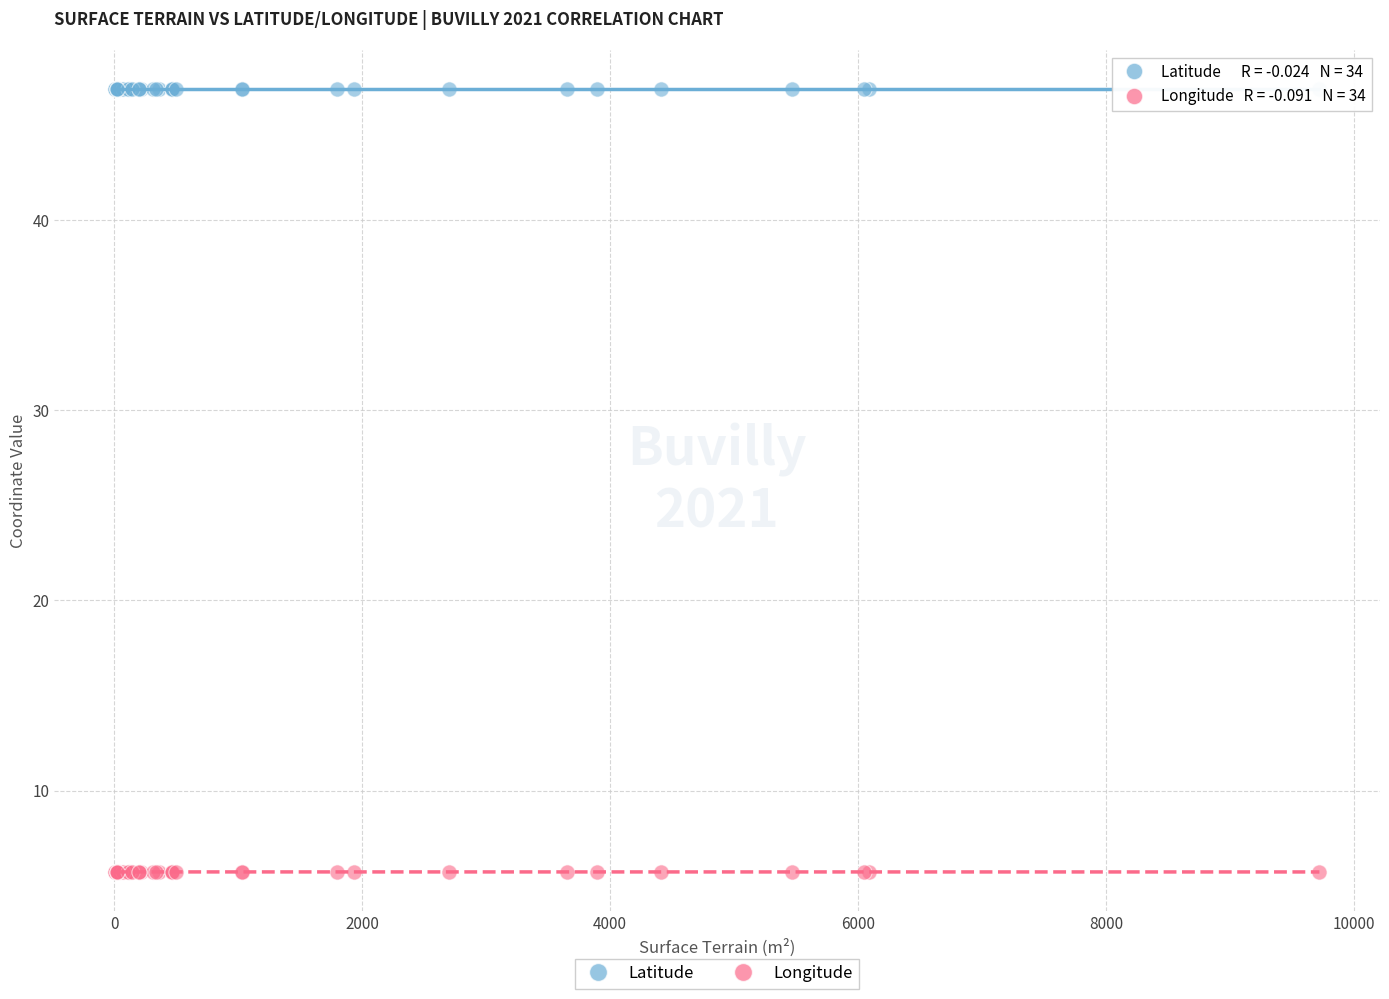

What is the X range (max minus min) for the scatter plot?

9716.0